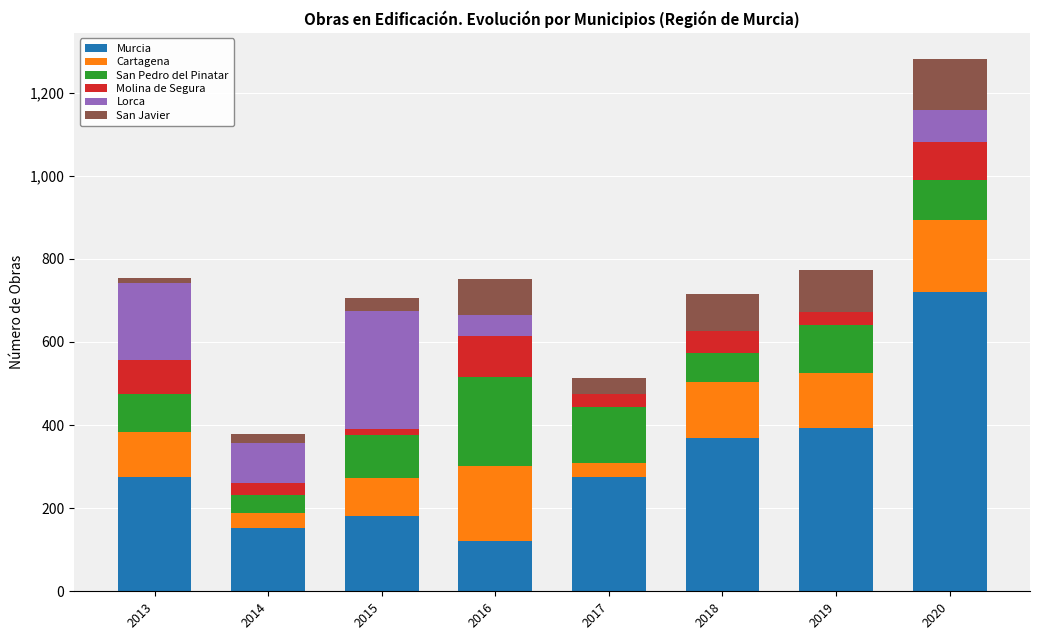

What are all the series names shown in the legend?

Murcia, Cartagena, San Pedro del Pinatar, Molina de Segura, Lorca, San Javier